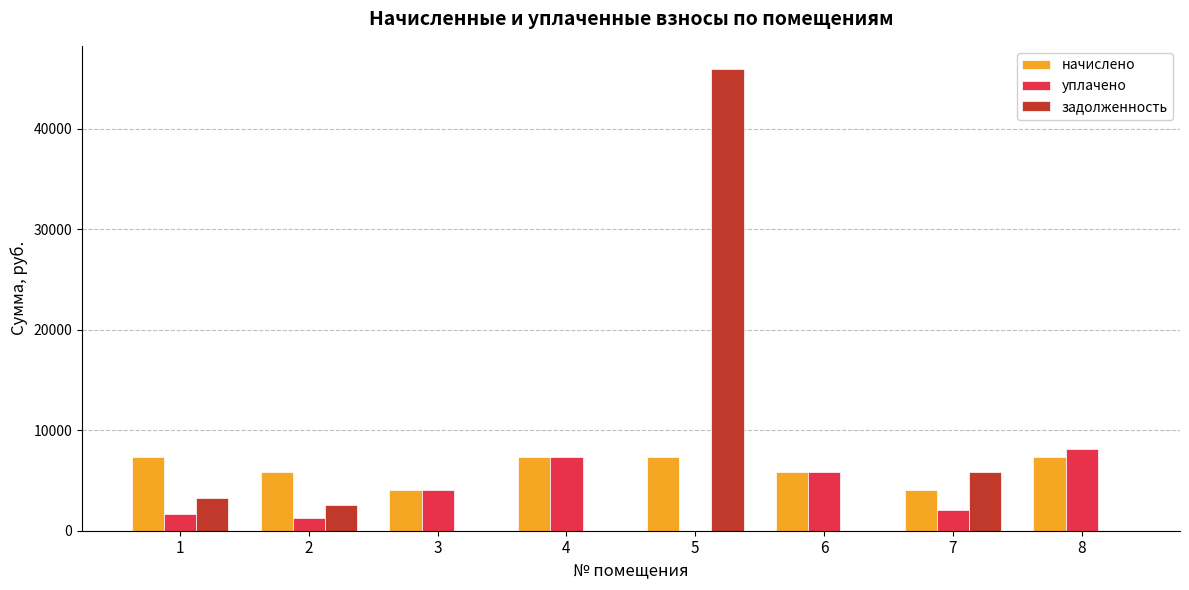

Where does the начислено series first go above 7384?

1